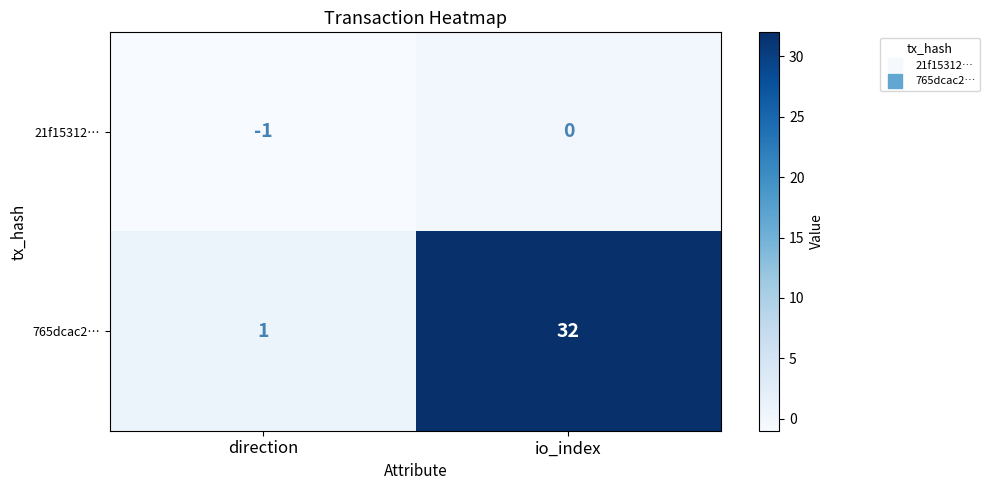

What is the difference between the maximum and minimum values in the 765dcac2… series?

31